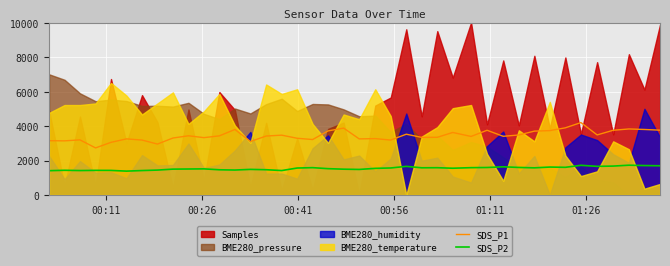

True or false: SDS_P1 and SDS_P2 cross at least once.

False